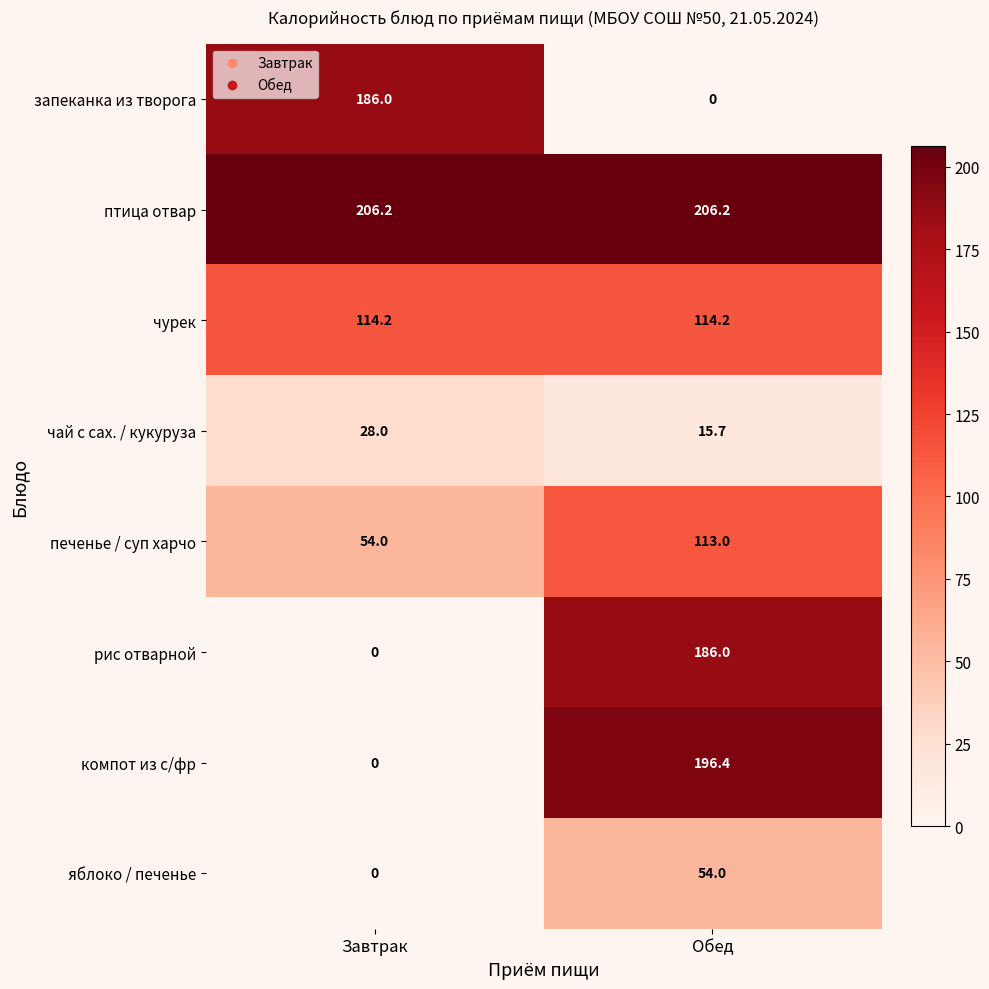

What is the difference between the highest and lowest values at Обед?

206.2